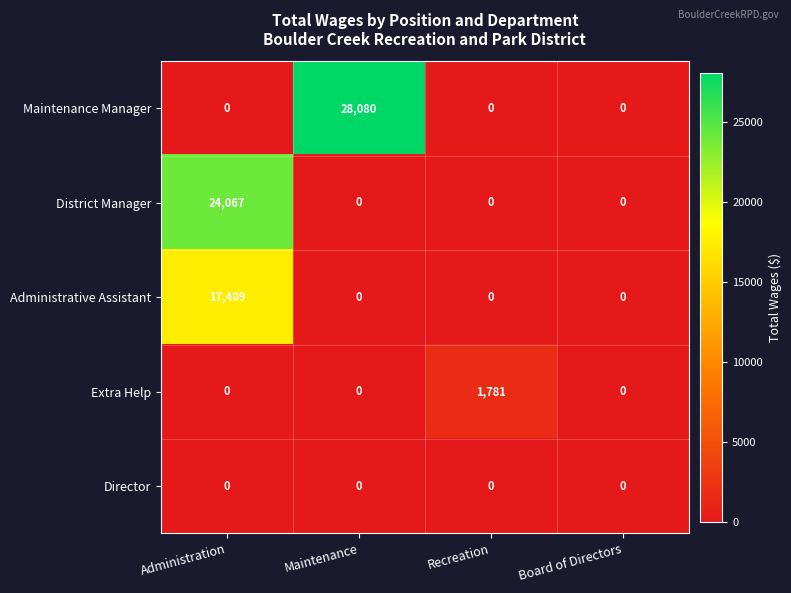

Reading right to left, extract all data points from this chart.

Maintenance Manager: 0	0	28080	0
District Manager: 0	0	0	24067
Administrative Assistant: 0	0	0	17409
Extra Help: 0	1781	0	0
Director: 0	0	0	0